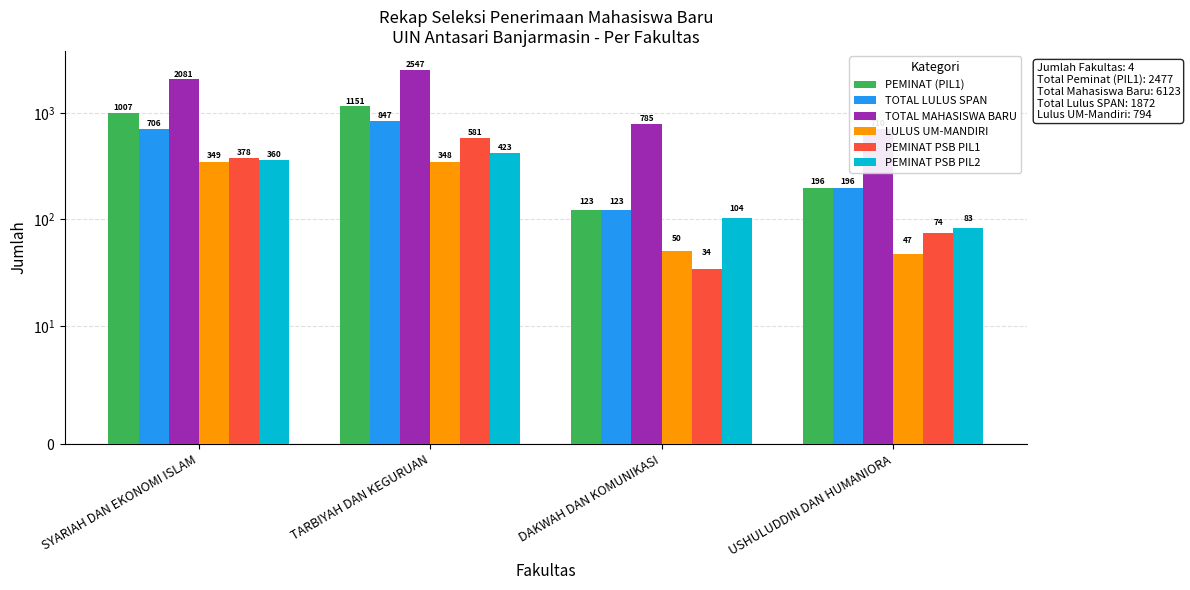

What is the minimum value shown in the chart?

34